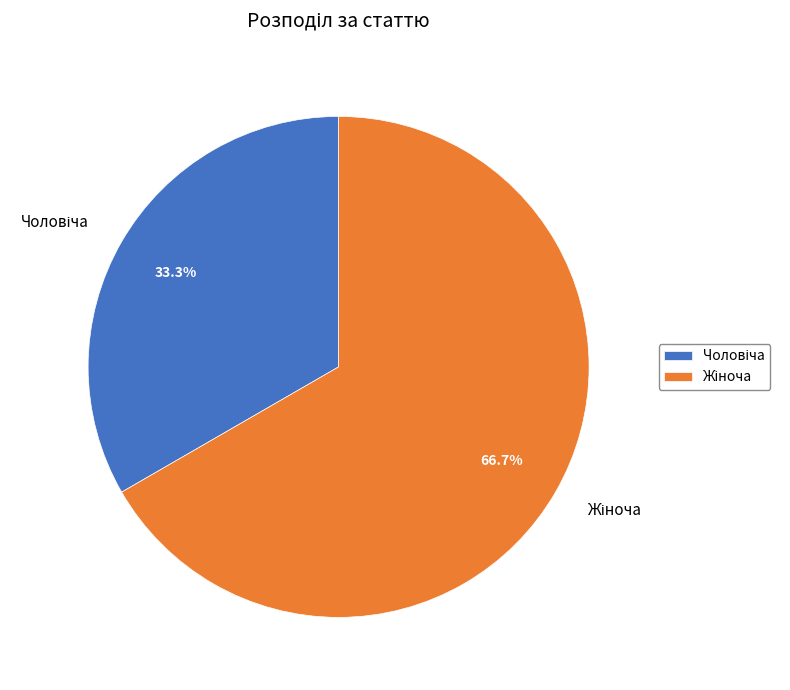

Is there a majority slice in this chart?

Yes